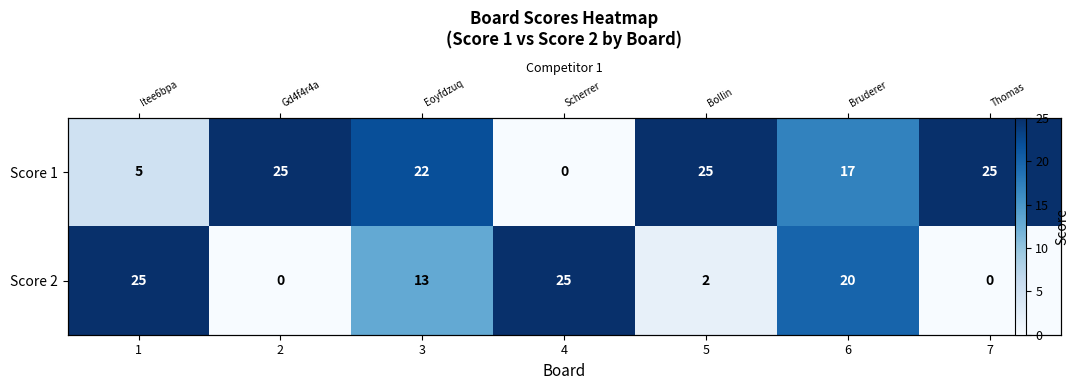

Count the Score 1 values in the range 5 to 25.

6